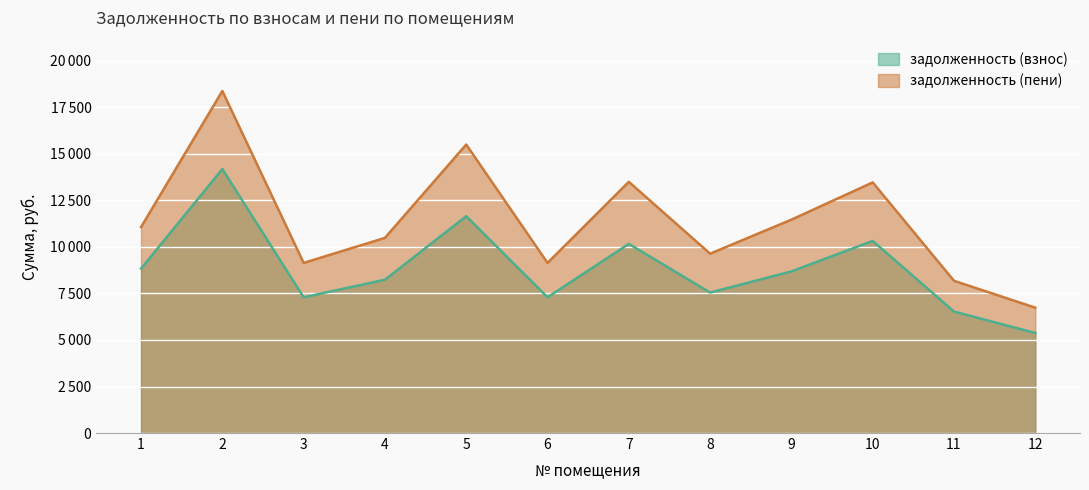

How many interior local peaks does the задолженность (взнос) series have?

4